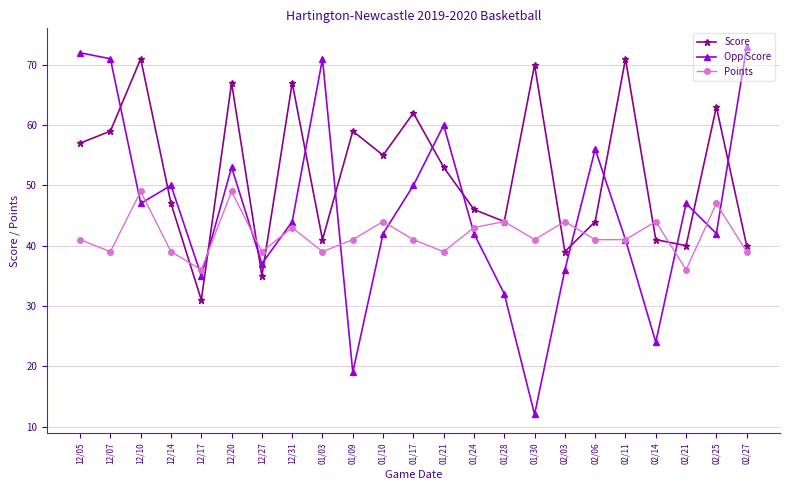

The value of Points at 02/14 is 16. True or false?

False